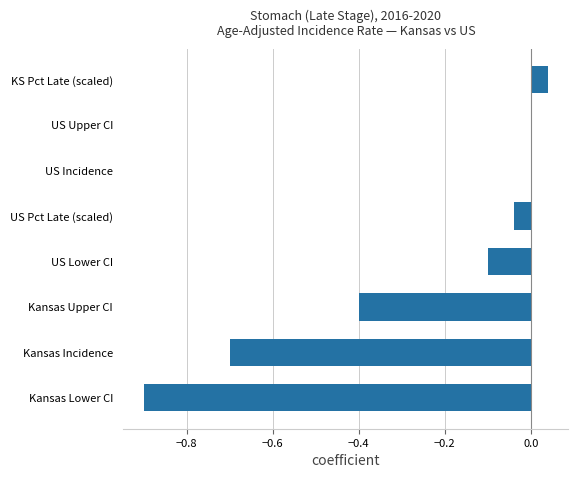

At which category does the chart reach its peak across all series?

KS Pct Late (scaled)